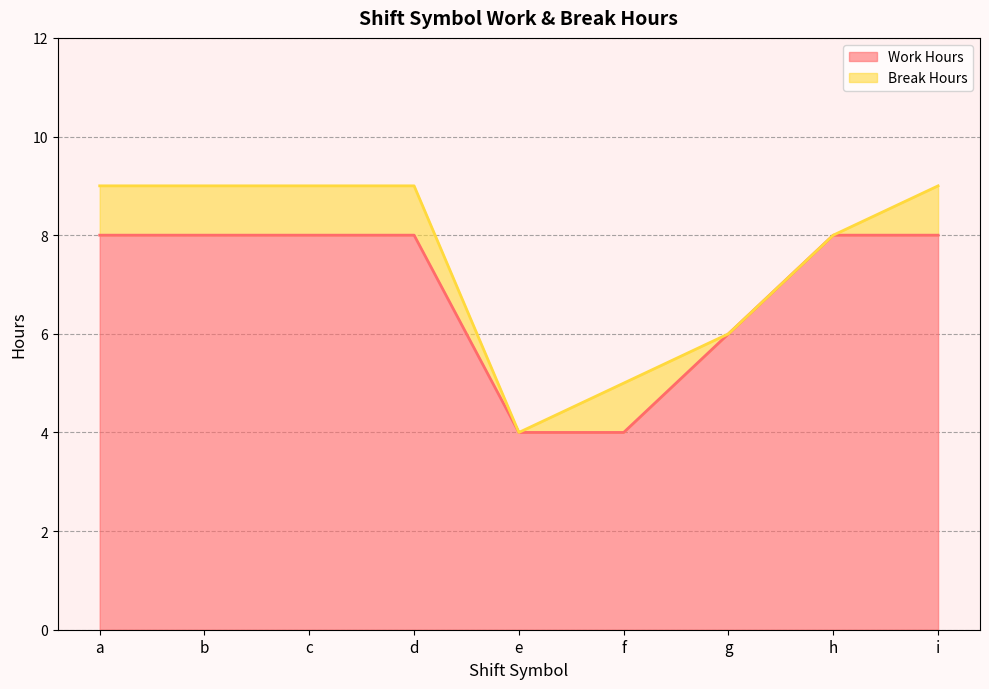

Between f and e, which is larger?

f